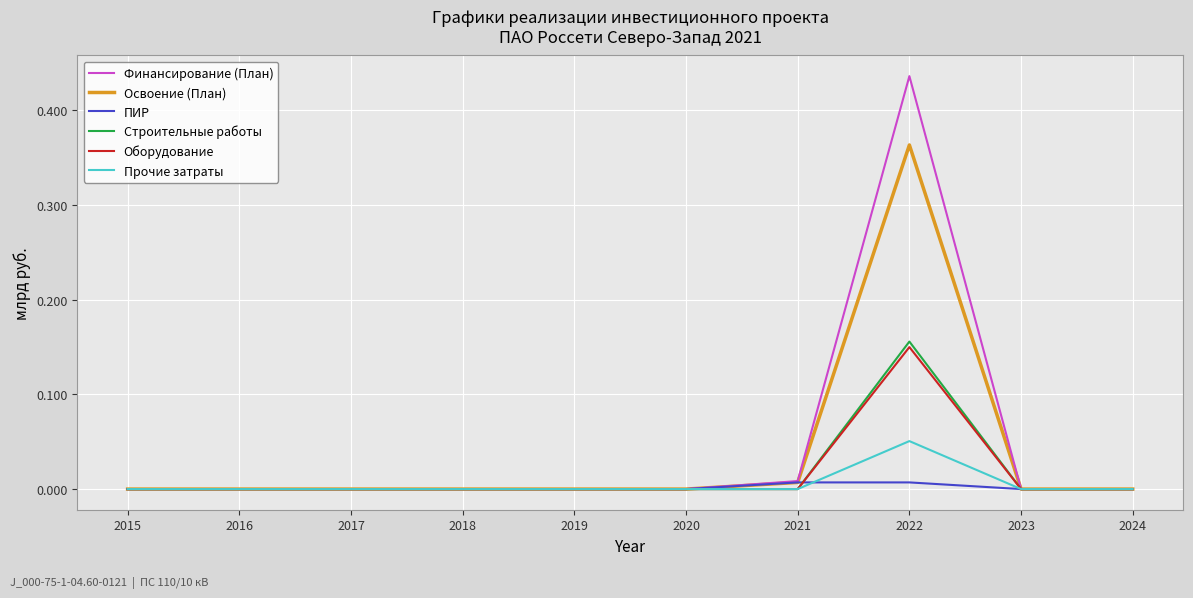

True or false: Оборудование has a value of -0.1 at 2024.

False